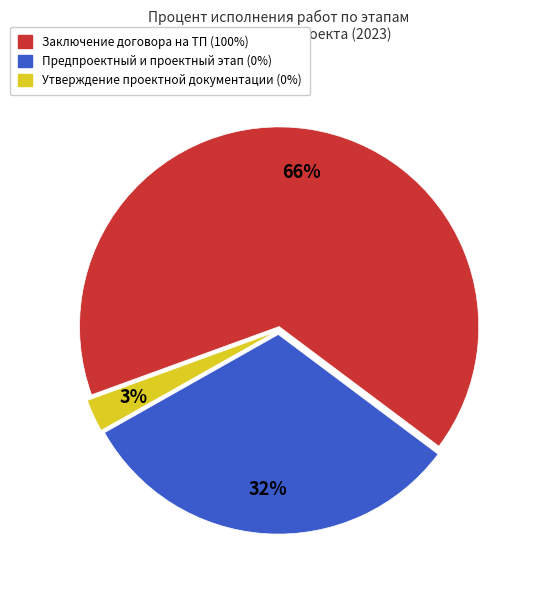

To the nearest percent, what is the average slice percentage?

33%